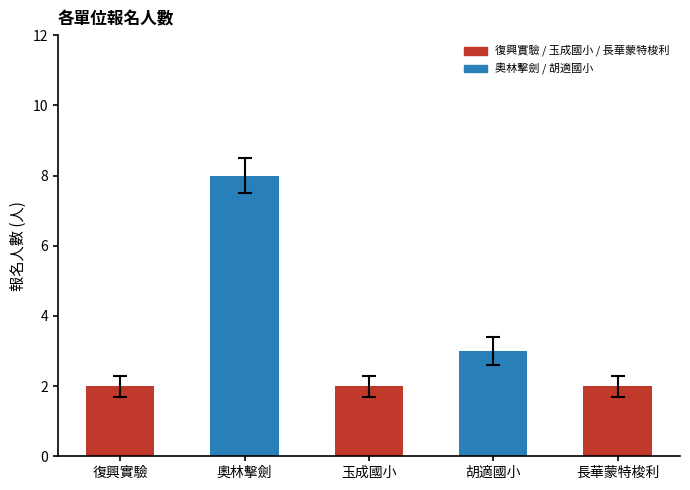

How many series are shown in this chart?

1